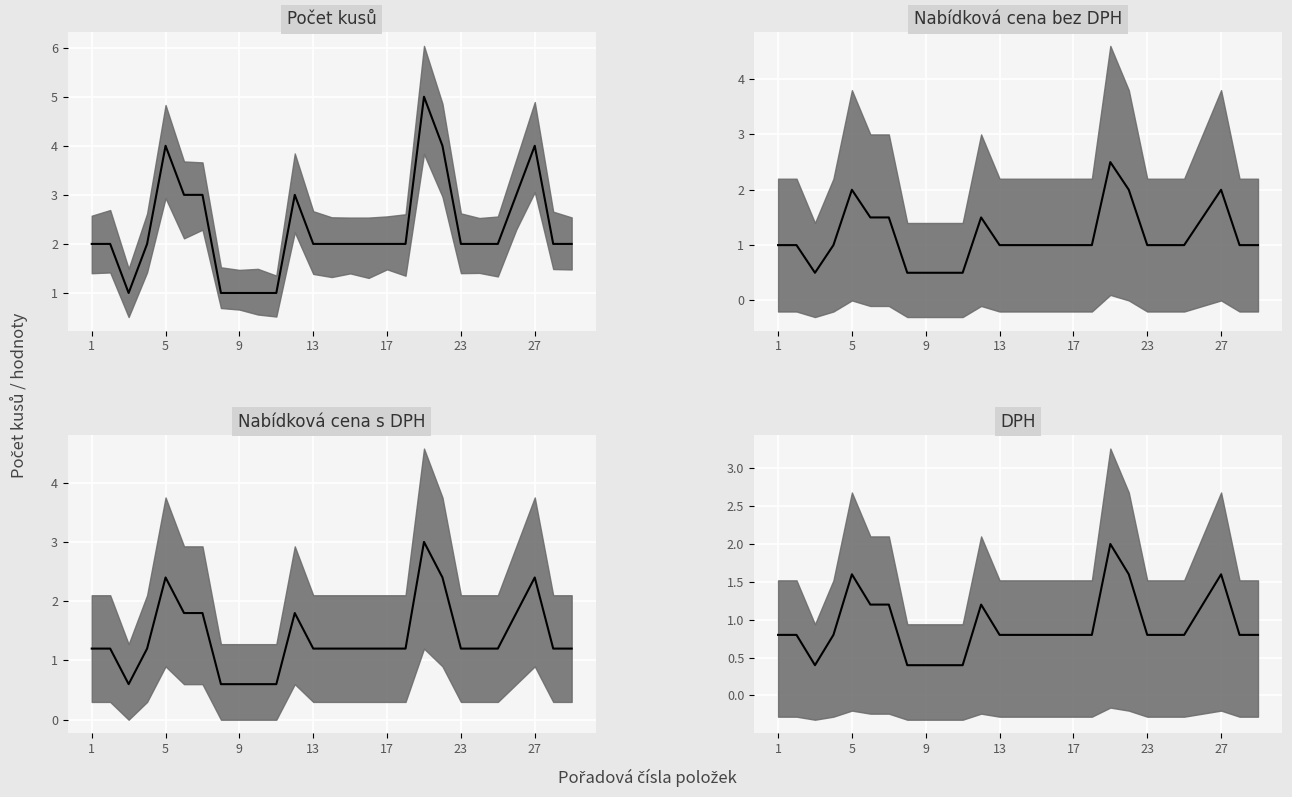

True or false: Nabídková cena s DPH and Počet kusů intersect in this chart.

False